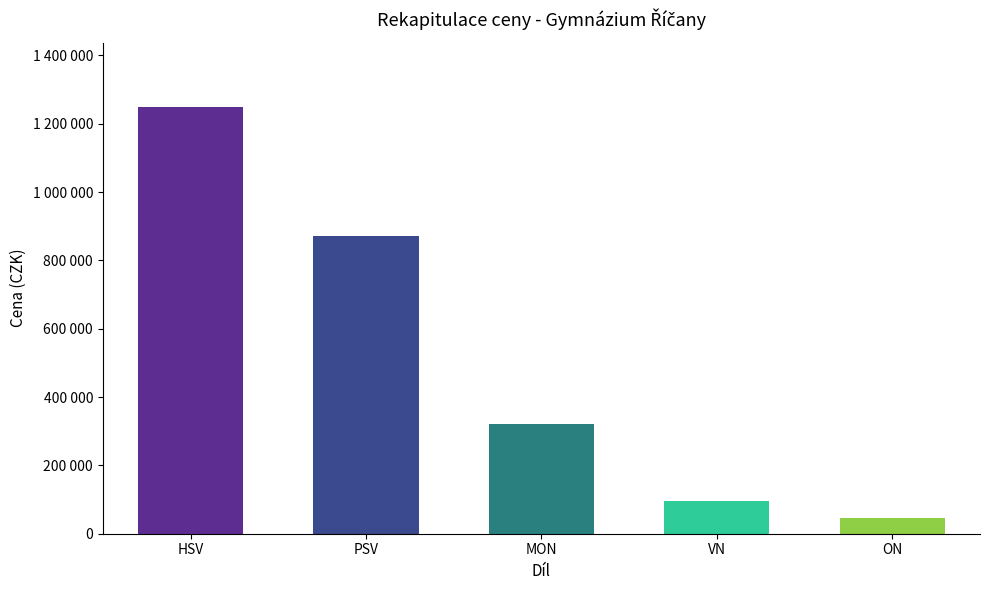

Rank the categories by value from lowest to highest.

ON, VN, MON, PSV, HSV